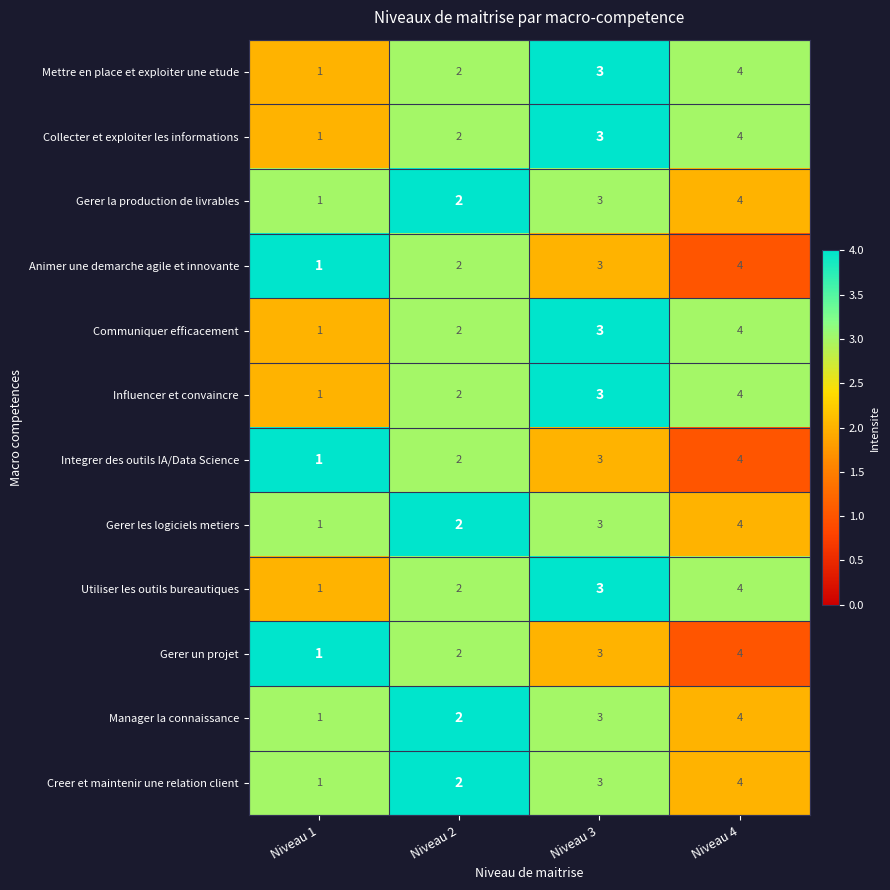

What is the total value across all series at Niveau 2?

24